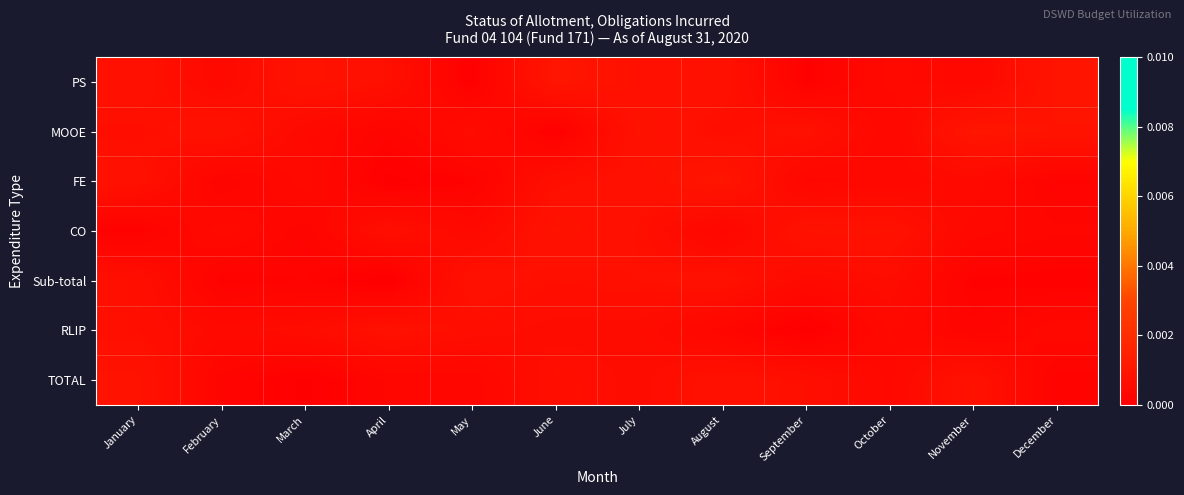

List the series in order of their peak value, lowest first.

RLIP, Sub-total, CO, TOTAL, FE, MOOE, PS